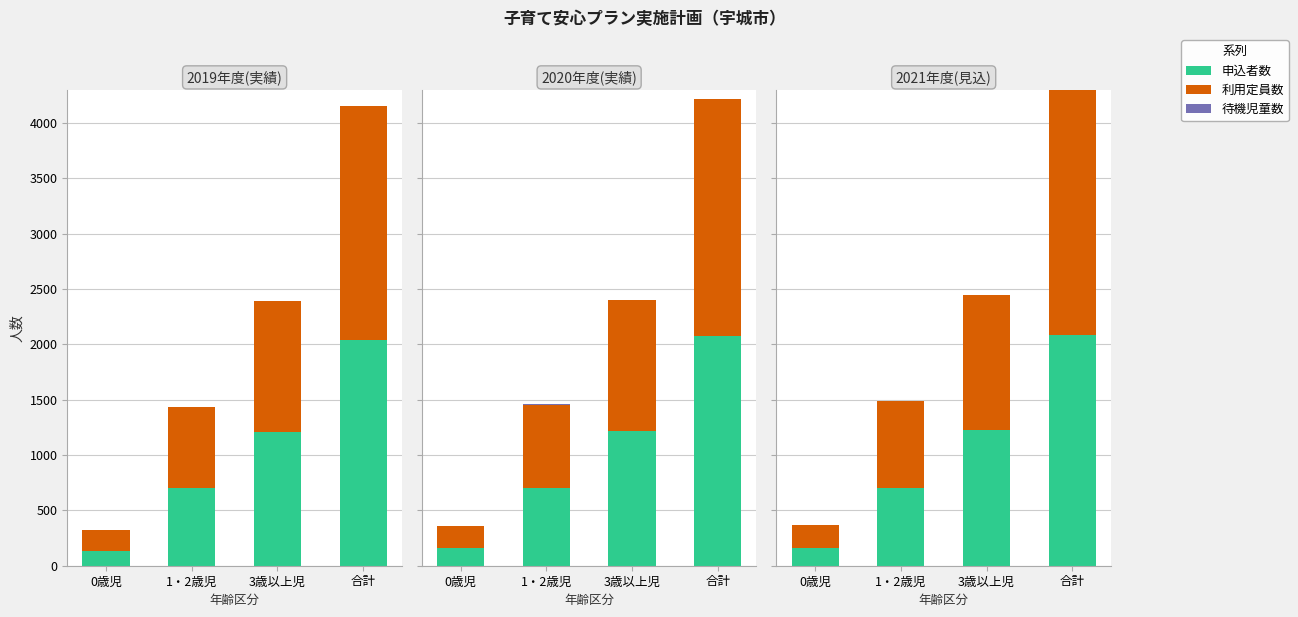

What is the difference between the highest and lowest values at 1・2歳児?

787